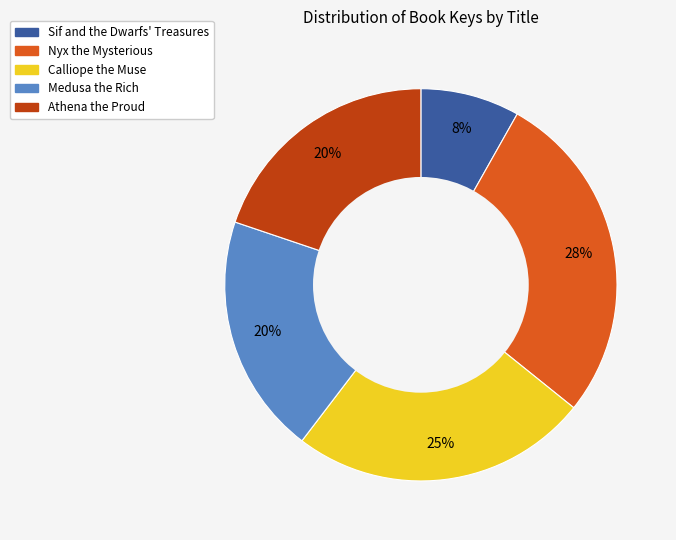

Is it true that Sif and the Dwarfs' Treasures is 22% of the pie?

False